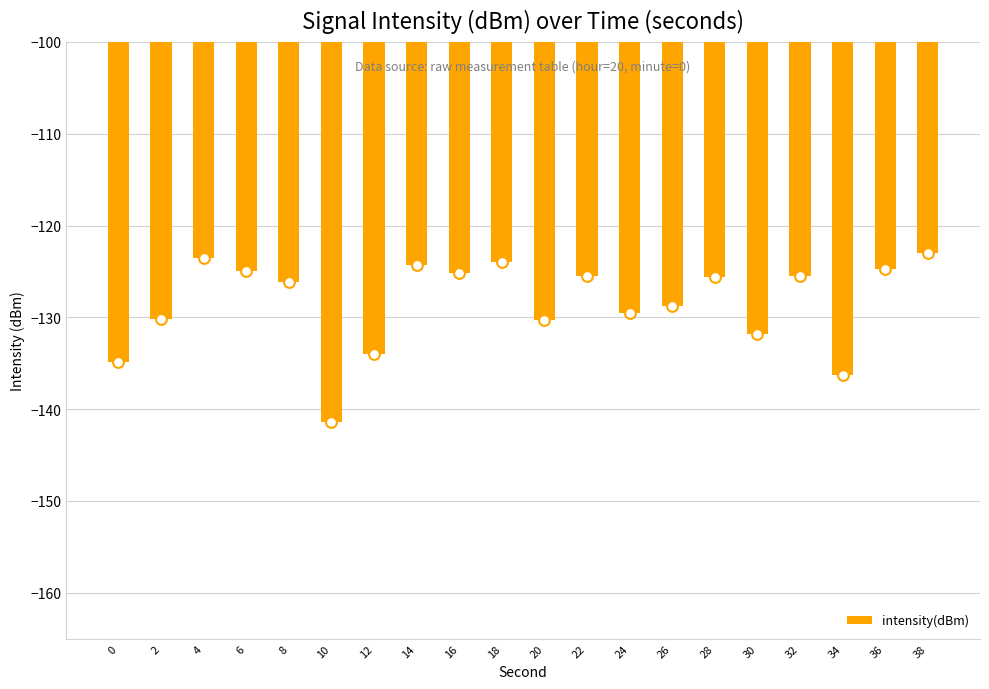

What is the change in value from 2 to 16?

+5.1